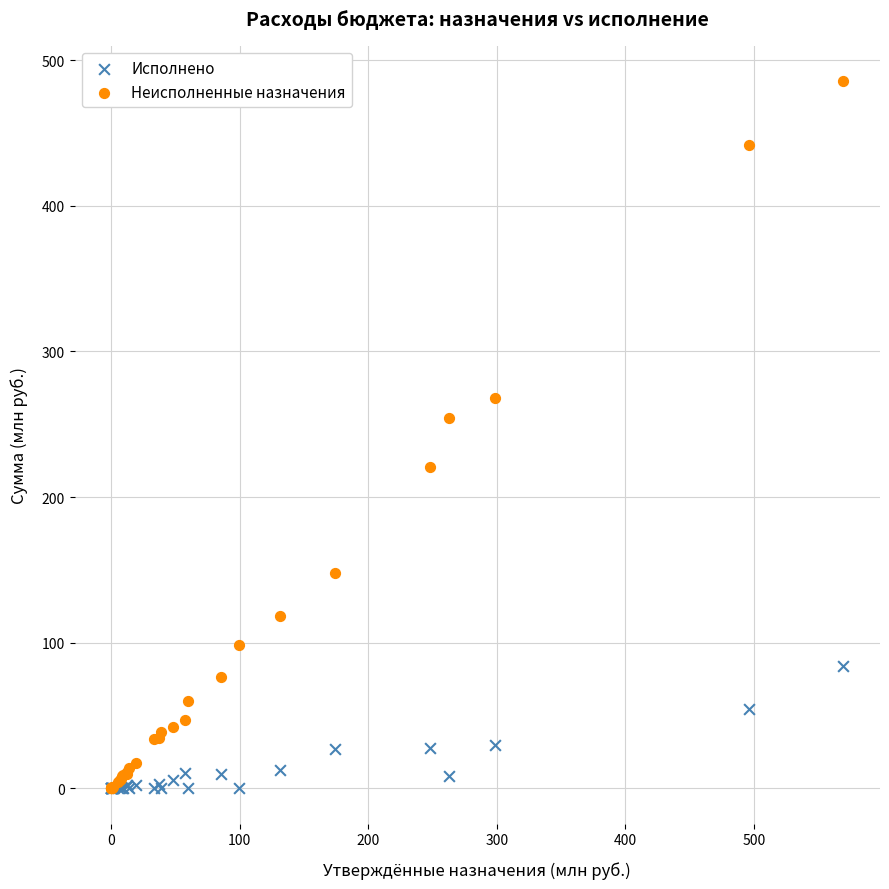

Across all series, what Y value is closest to 242?

254.2